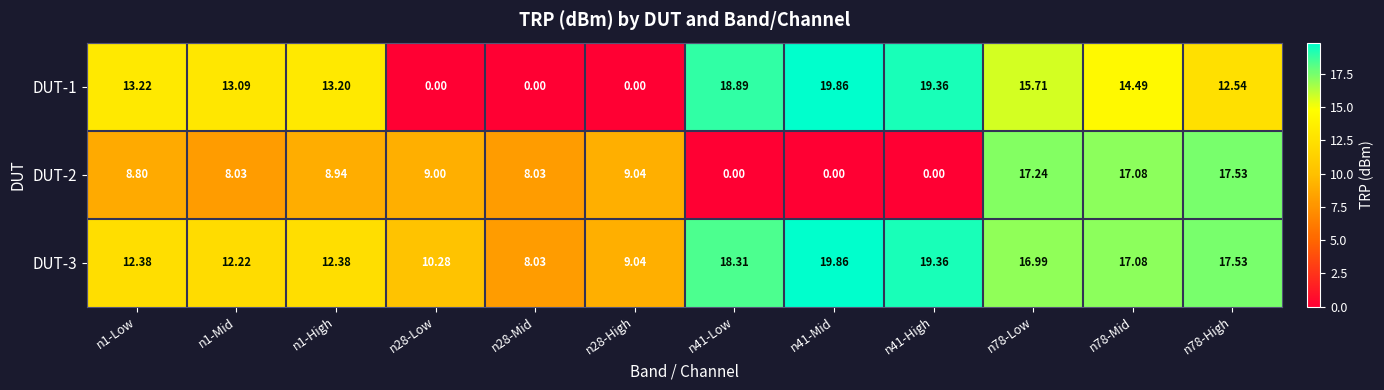

At how many categories does at least one series exceed 19?

2